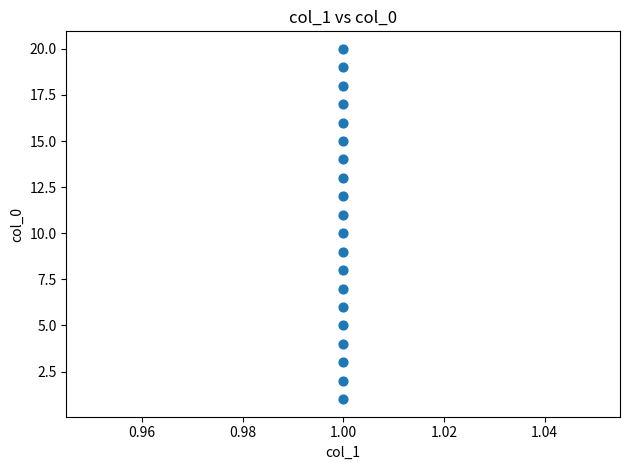

What is the range of Y values (max minus min)?

19